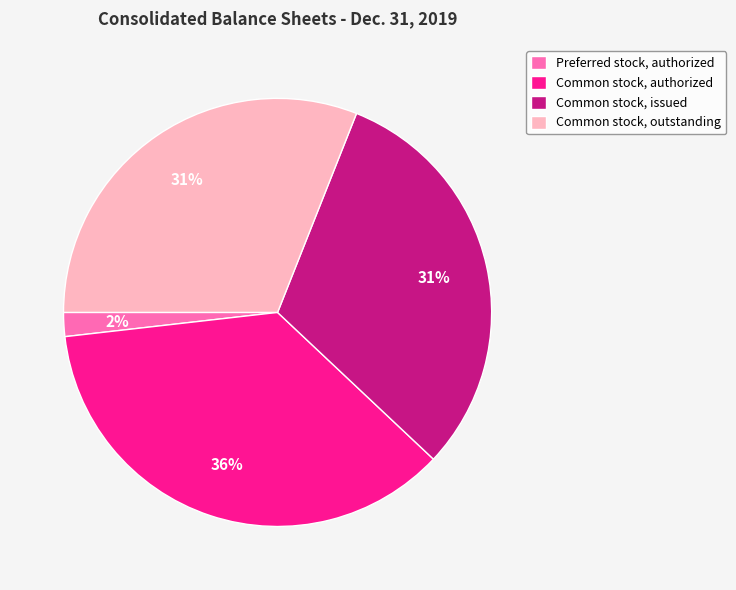

Is there any slice that represents more than half of the pie?

No